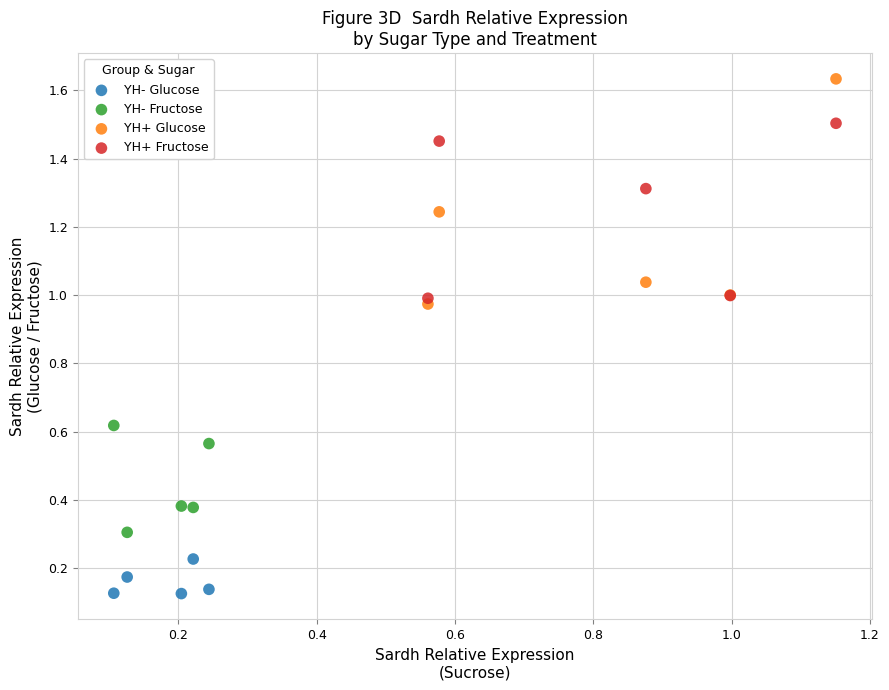

Which series has the largest Y range (max minus min)?

YH+ Glucose